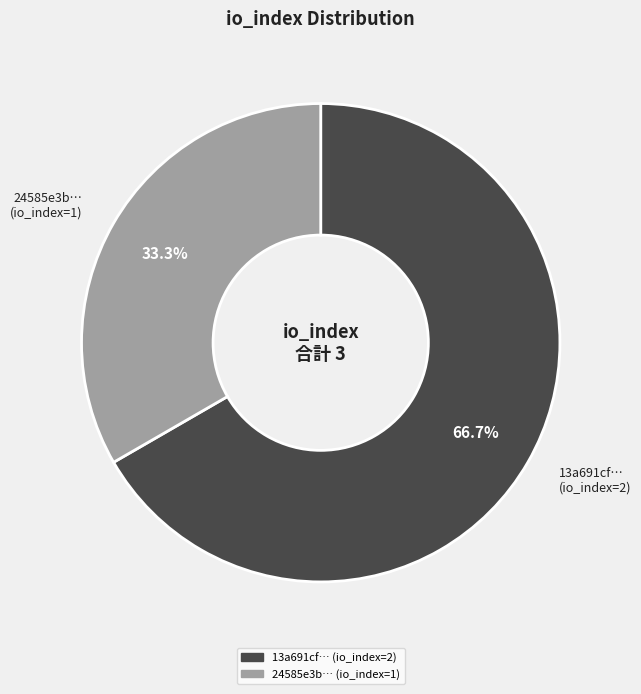

How many segments does this pie chart have?

2